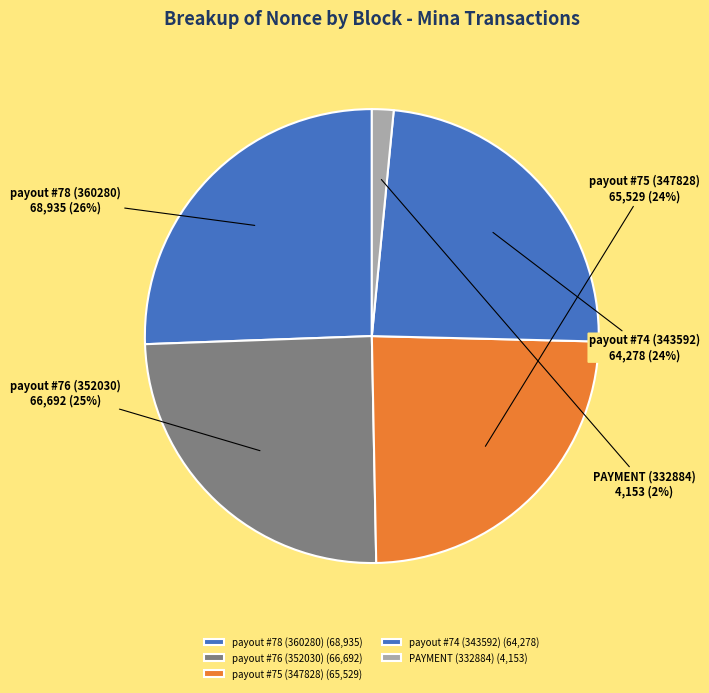

Combined, do PAYMENT (332884) and payout #76 (352030) account for over 50%?

No